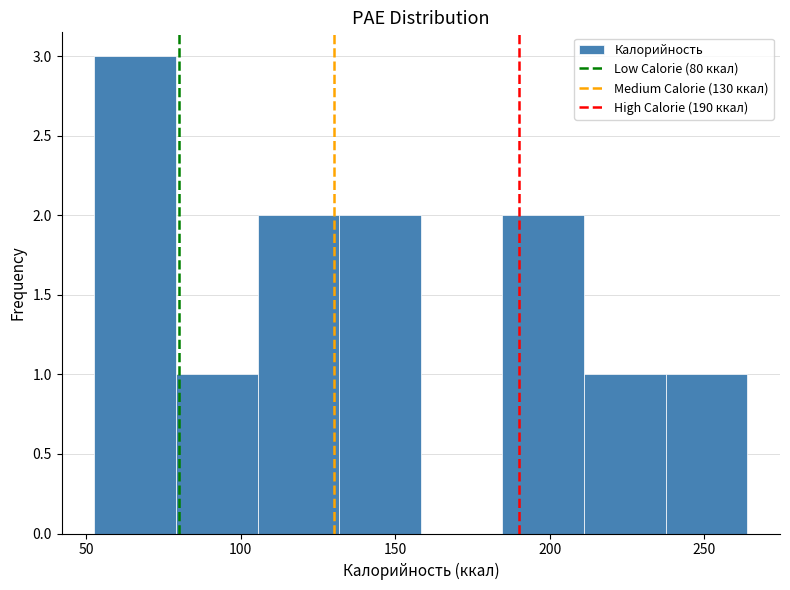

Reading left to right, transcribe this chart: for each bar, give the range it covers on the x-axis and its height. Neither the bar edges nor the heights are printed on the chart, so give them approximately, as read against the axes.

55 to 80: 3
80 to 105: 1
105 to 130: 2
130 to 160: 2
160 to 185: 0
185 to 210: 2
210 to 240: 1
240 to 265: 1